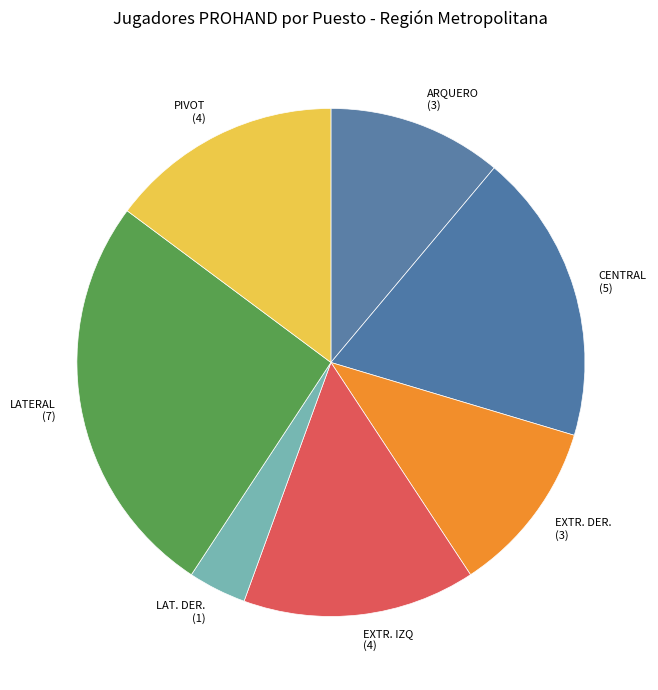

Is CENTRAL the majority of the pie?

No